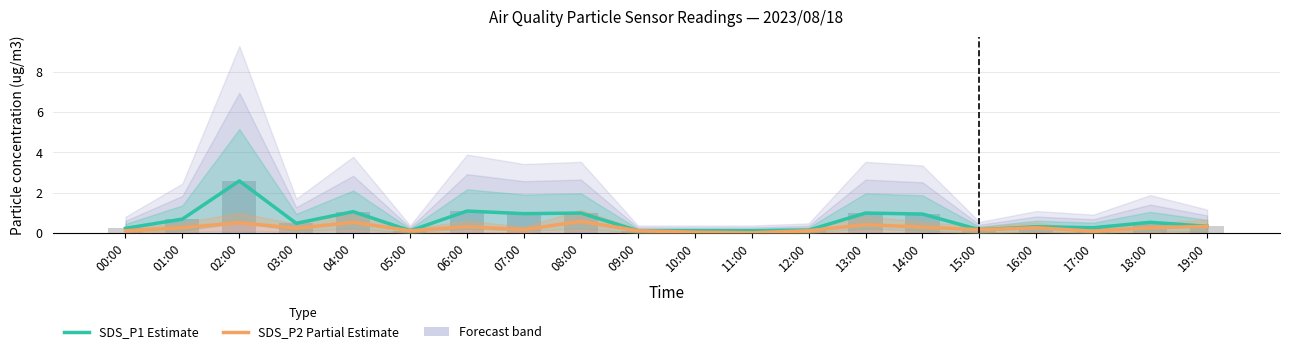

Reading right to left, what are all the values shown in this chart?

SDS_P1 Estimate: 0.3	0.5	0.2	0.3	0.1	0.9	1.0	0.1	0.1	0.1	0.1	1.0	0.9	1.1	0.1	1.1	0.5	2.6	0.7	0.2
SDS_P2 Partial Estimate: 0.3	0.2	0.1	0.2	0.1	0.3	0.4	0.1	0.0	0.0	0.1	0.6	0.1	0.3	0.1	0.5	0.2	0.5	0.2	0.1